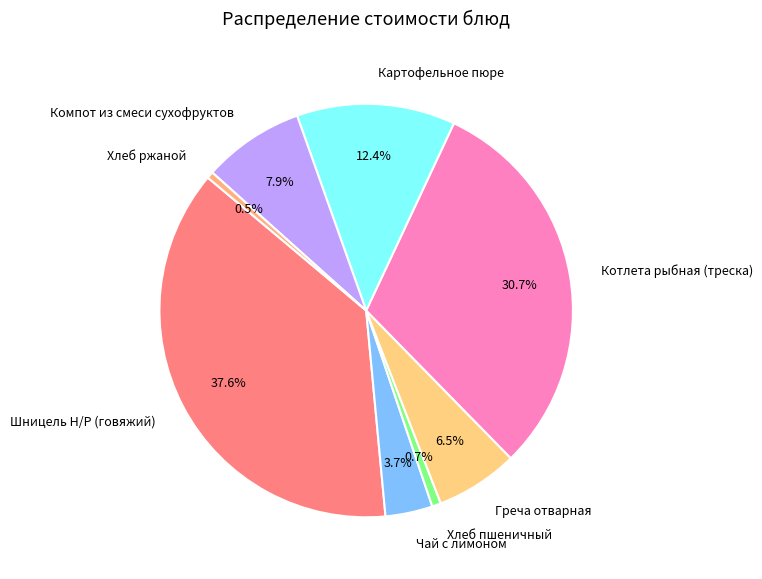

What is the largest slice in the pie chart?

Шницель Н/Р (говяжий)